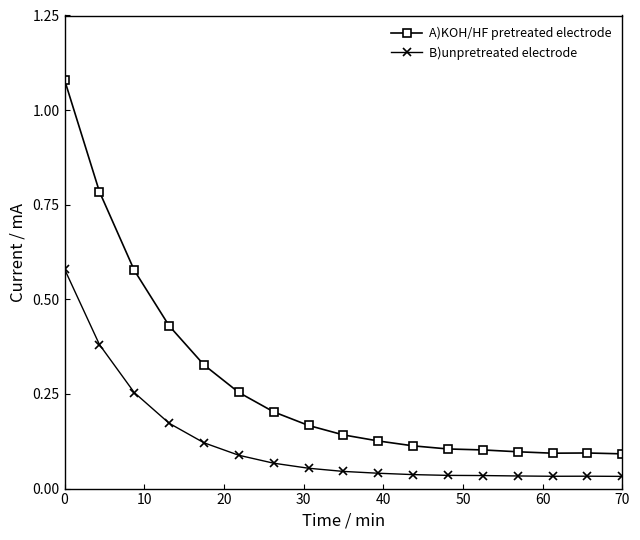

Which series has the widest spread of values?

A)KOH/HF pretreated electrode